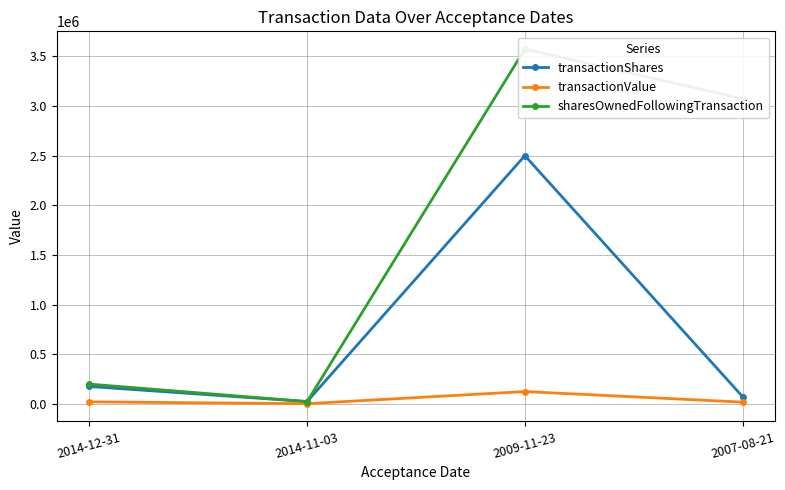

The transactionShares series shows 2500000 at 2009-11-23. True or false?

True